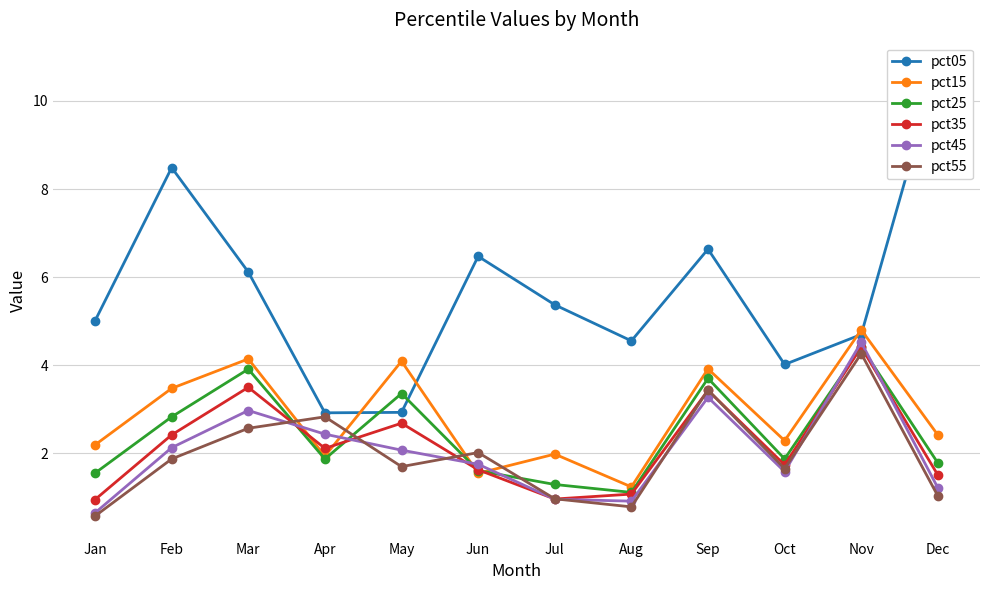

How many data points does each series have?

12